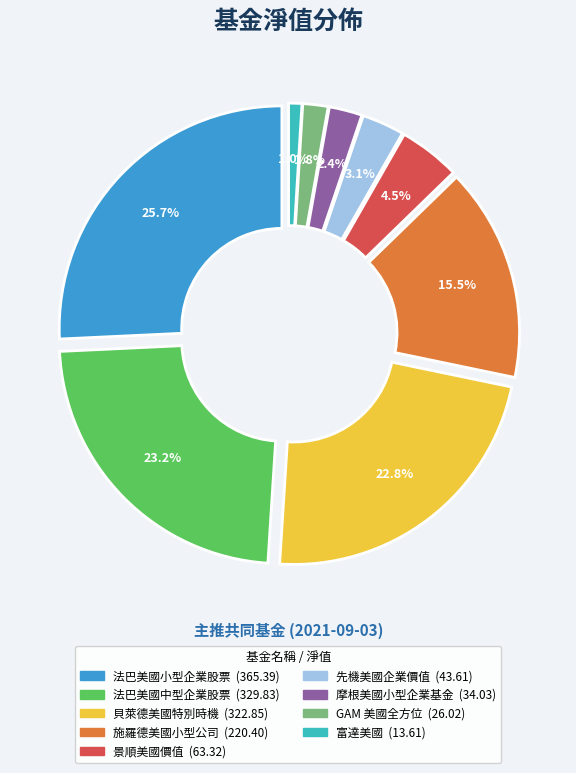

Is 富達美國 the majority of the pie?

No